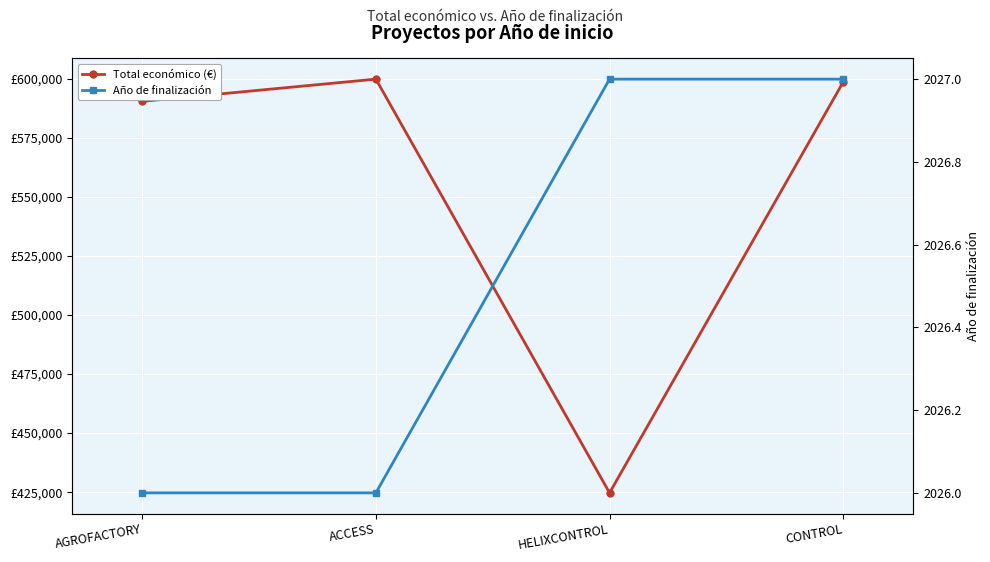

Which series has the largest range (max minus min)?

Total económico (€)